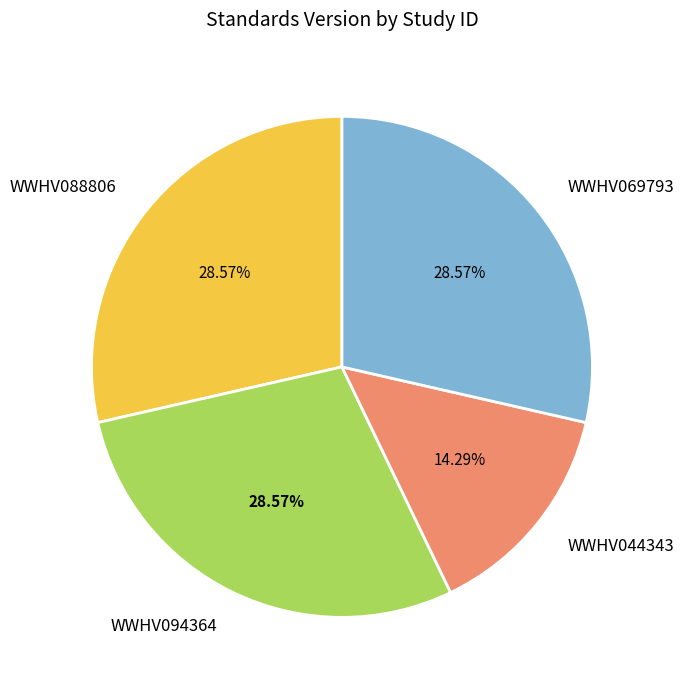

What is the ratio of the value at WWHV069793 to the value at WWHV088806?

1.0